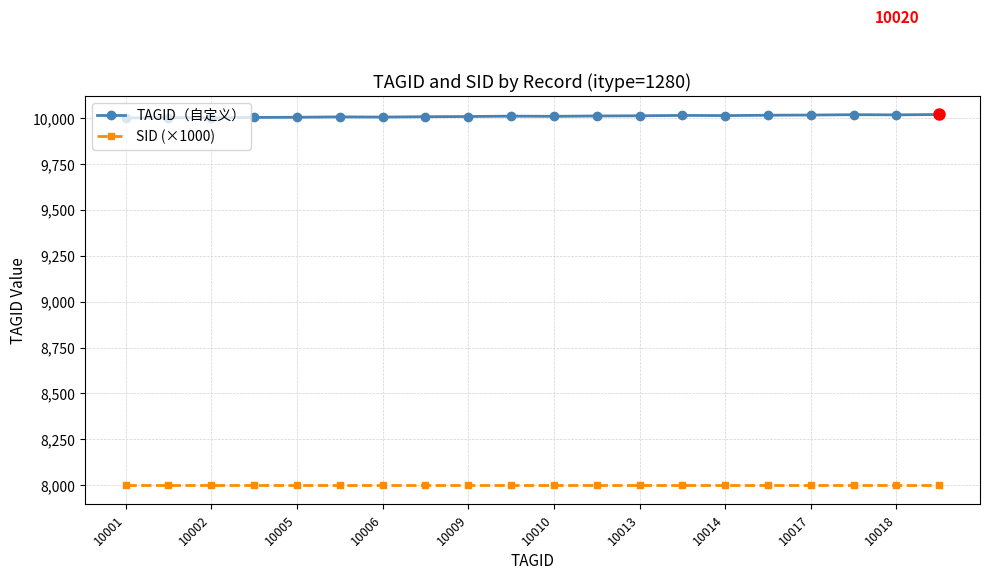

What is the sum of all SID (×1000) values?

160000